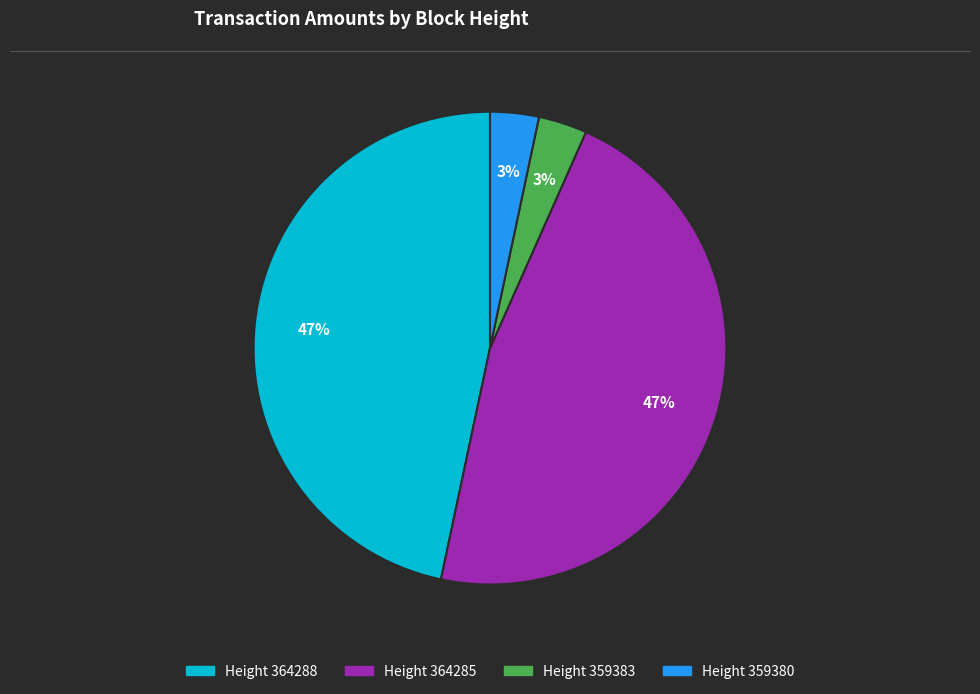

Does any single category account for the majority?

No